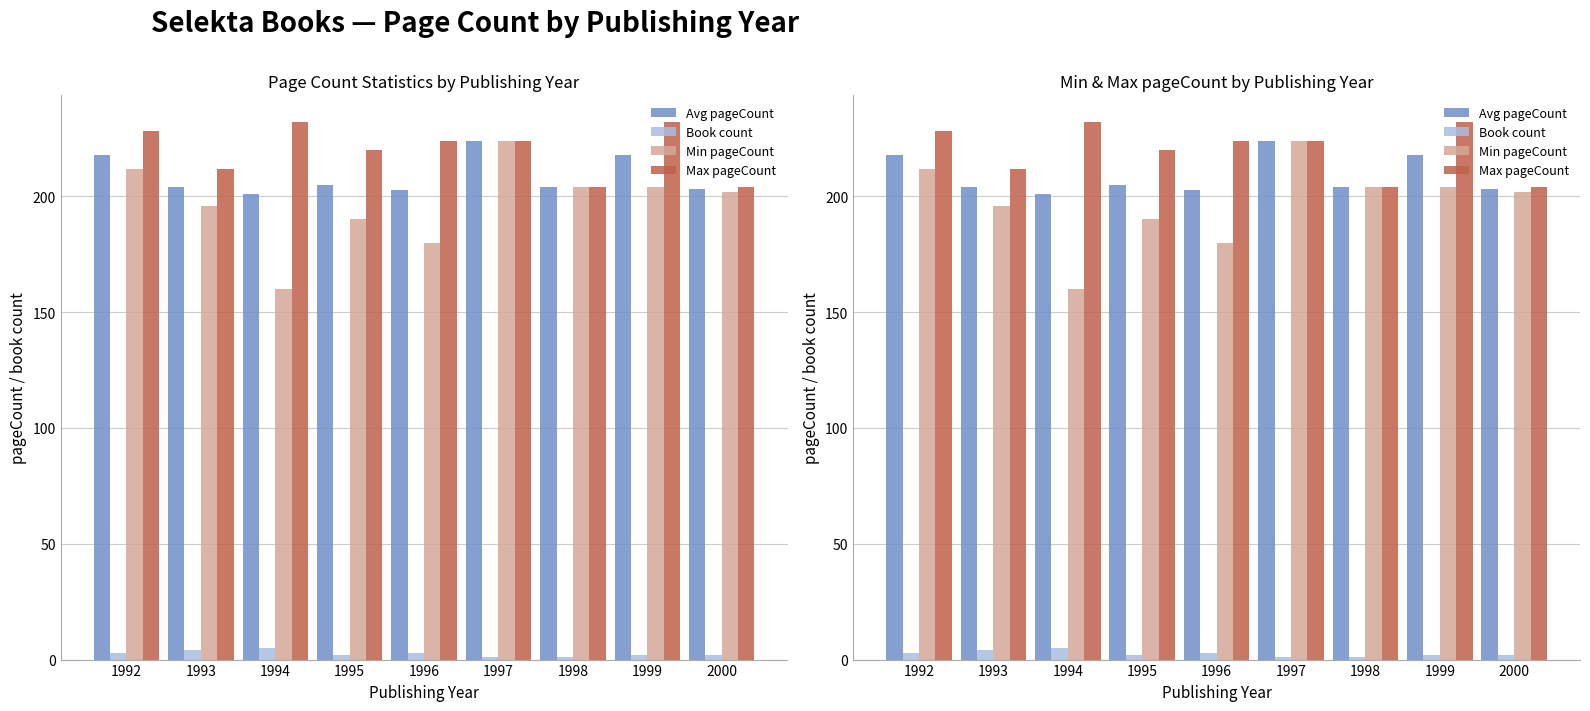

Reading left to right, extract all data points from this chart.

Avg pageCount: 218.0	204.0	201.2	205.0	202.7	224.0	204.0	218.0	203.0
Book count: 3.0	4.0	5.0	2.0	3.0	1.0	1.0	2.0	2.0
Min pageCount: 212.0	196.0	160.0	190.0	180.0	224.0	204.0	204.0	202.0
Max pageCount: 228.0	212.0	232.0	220.0	224.0	224.0	204.0	232.0	204.0